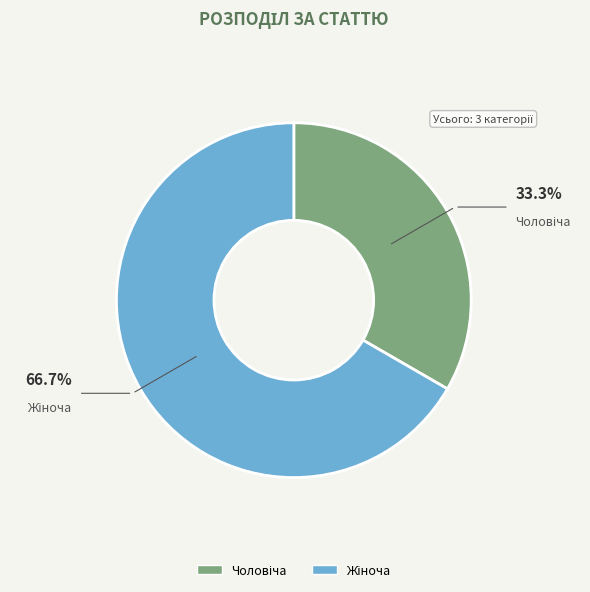

How many segments does this pie chart have?

2